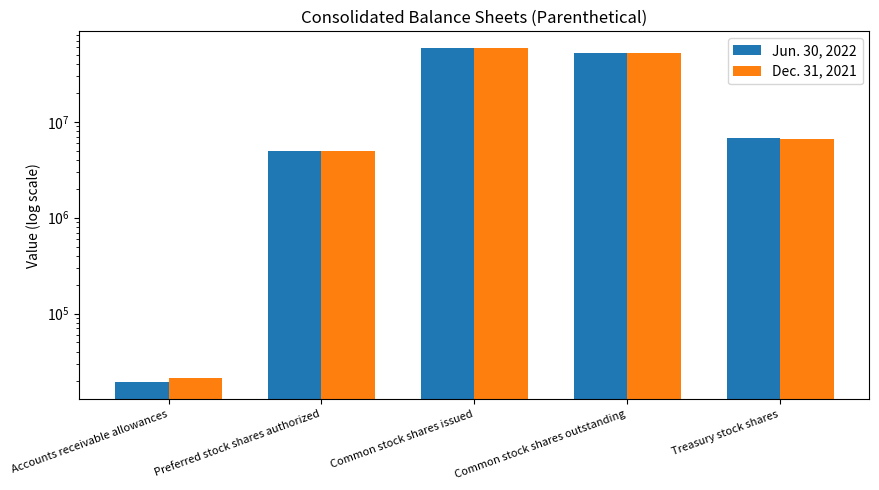

True or false: Jun. 30, 2022 has a value of 14816443 at Common stock shares issued.

False